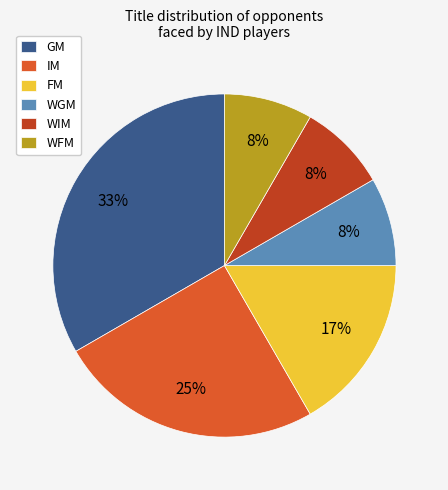

Which slice is the largest?

GM